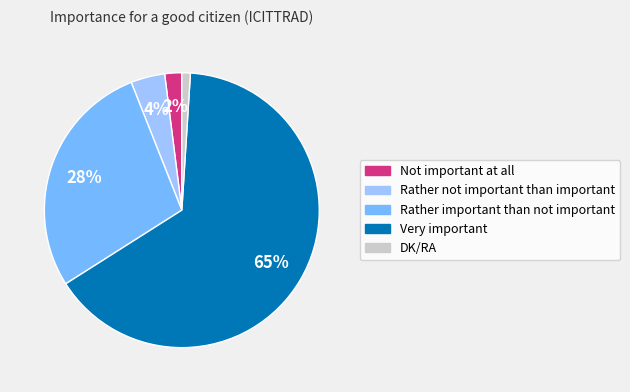

To the nearest percent, what percentage of the pie is Rather not important than important?

4%